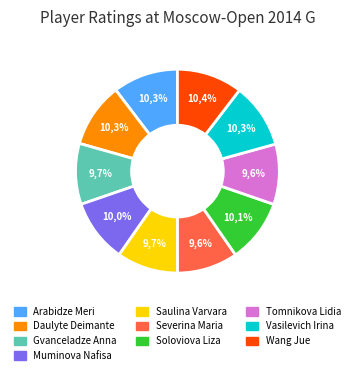

What portion of the pie excludes Gvanceladze Anna?

90.3%